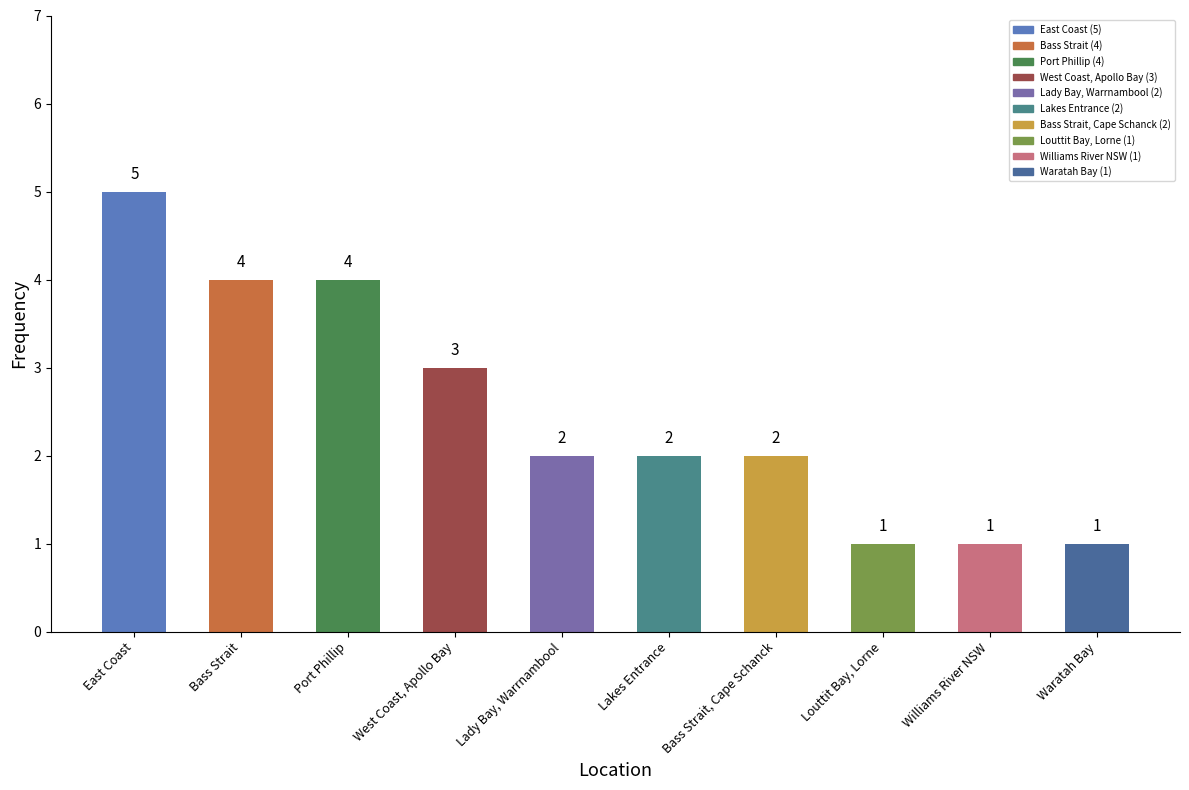

How many bars are there in total?

10